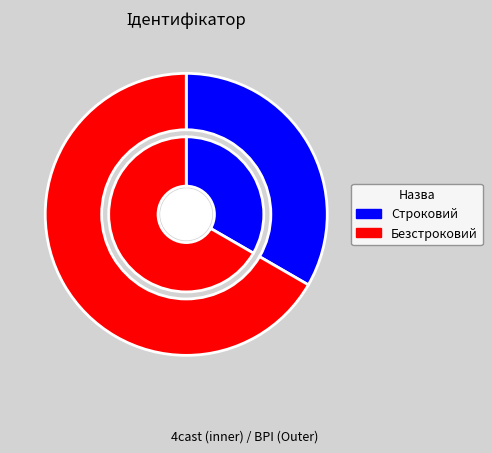

Do Строковий and Безстроковий together represent more than half of the pie?

Yes